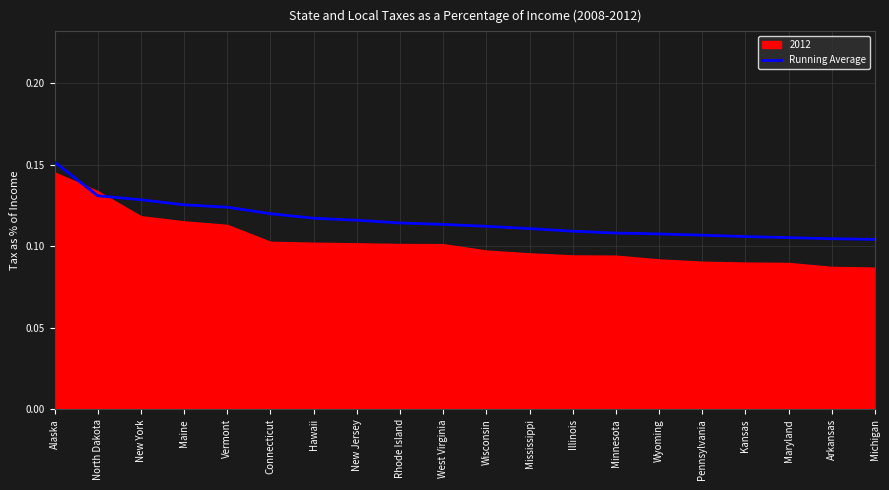

What is the value of the 20th point from the left?

0.1